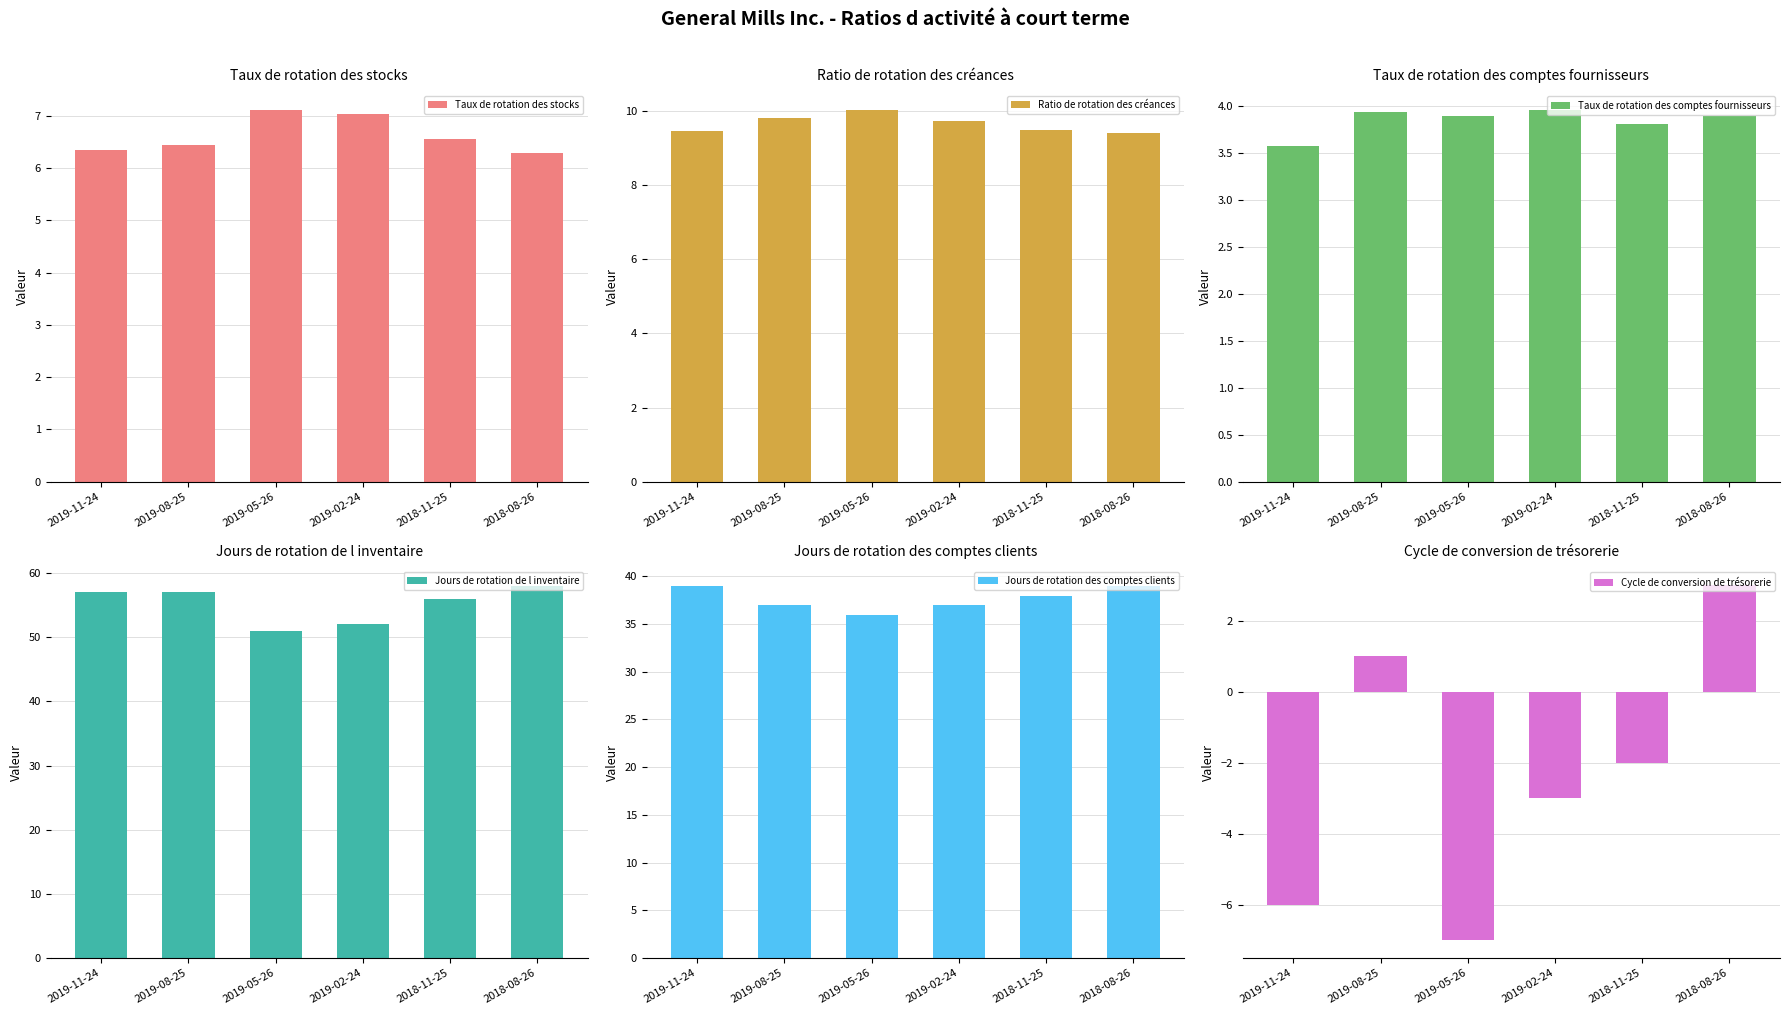

What are all the series names shown in the legend?

Taux de rotation des stocks, Ratio de rotation des créances, Taux de rotation des comptes fournisseurs, Jours de rotation de l inventaire, Jours de rotation des comptes clients, Cycle de conversion de trésorerie